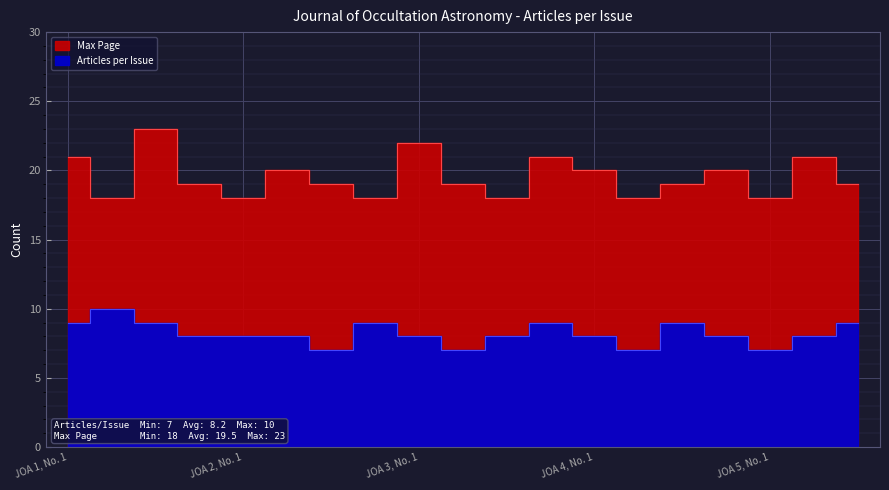

The value at JOA 4, No. 3 is 16. True or false?

False